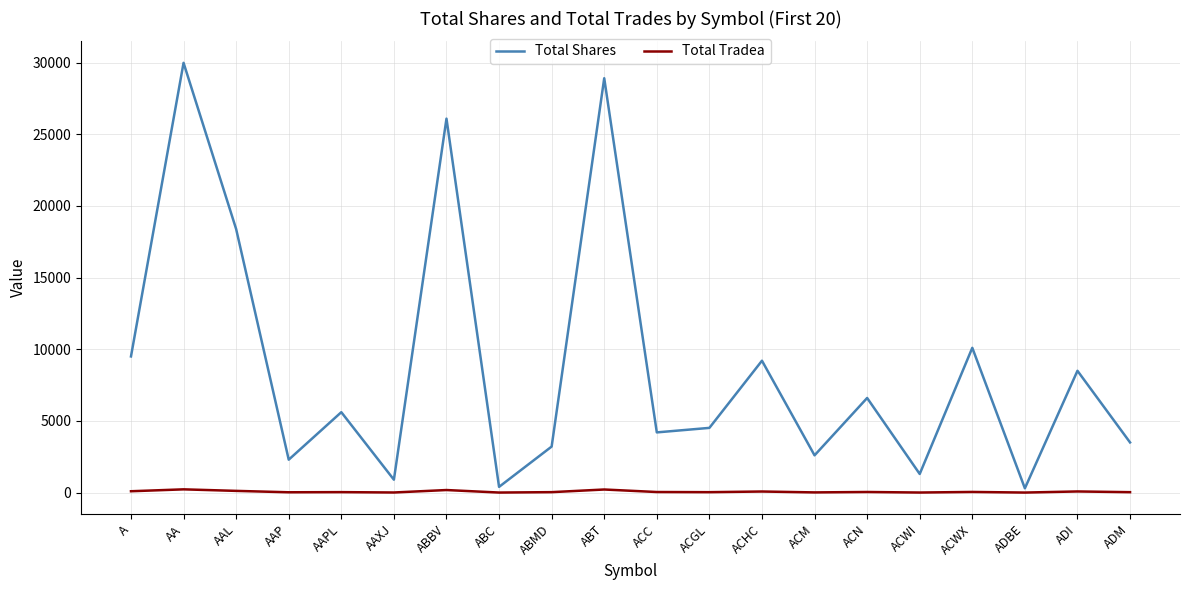

How many values in the Total Shares series are below 5610?

10